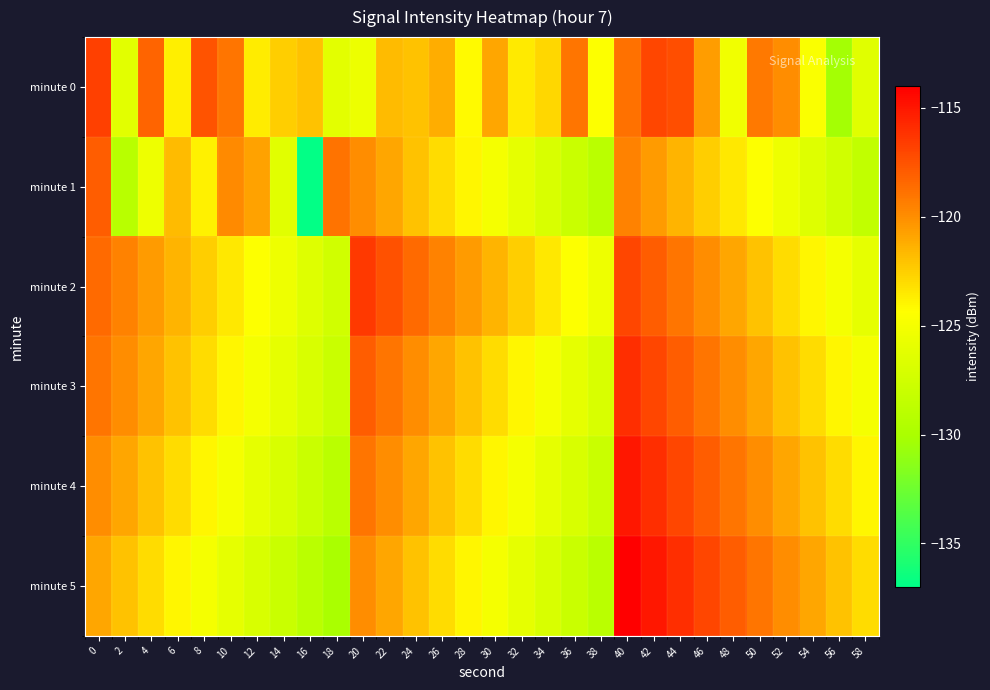

Between 14 and 46, which series saw the biggest shift?

minute 5